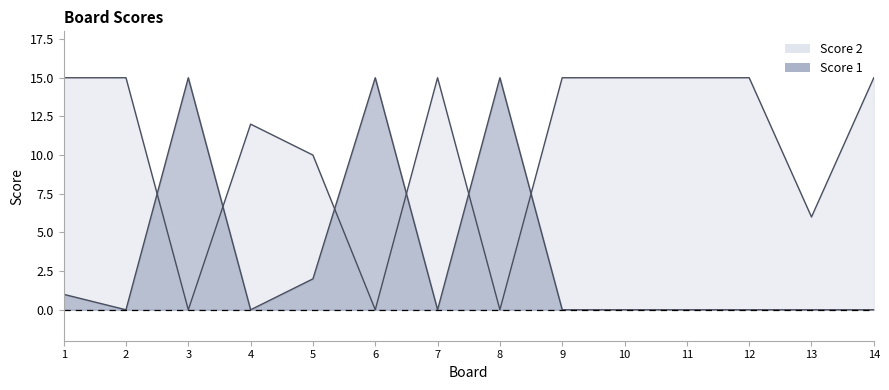

How many categories are shown in the chart?

14